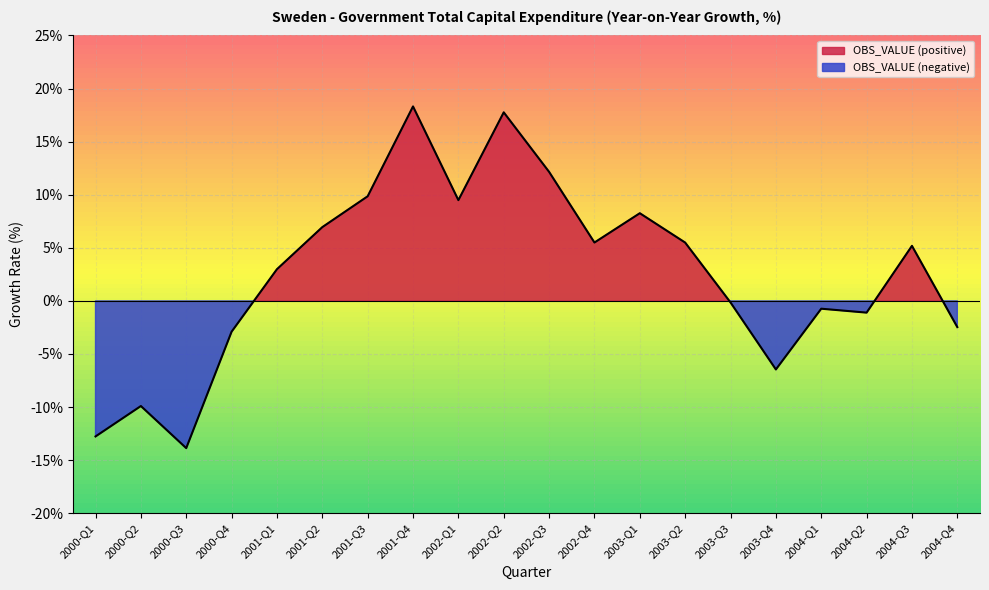

At which label does the data first exceed 5?

2001-Q2